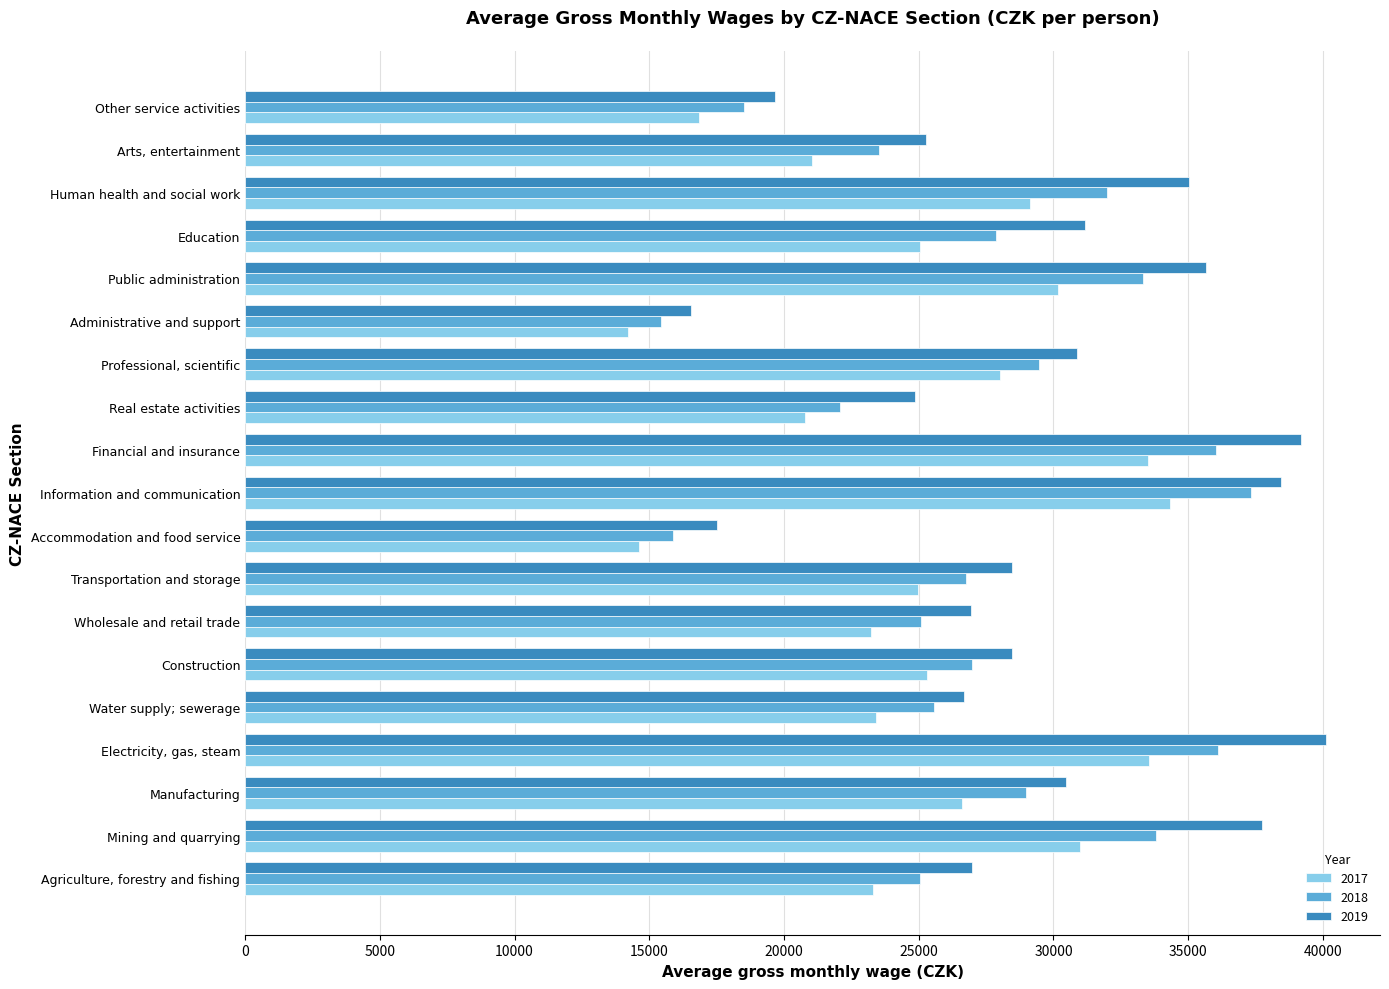

What is the difference between the maximum and second lowest values in the 2017 series?

19707